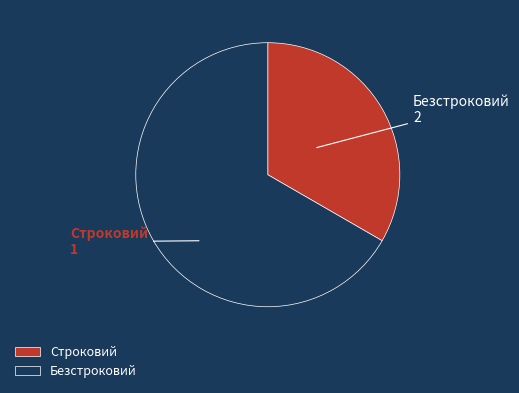

Which category has the biggest portion of the pie?

Безстроковий